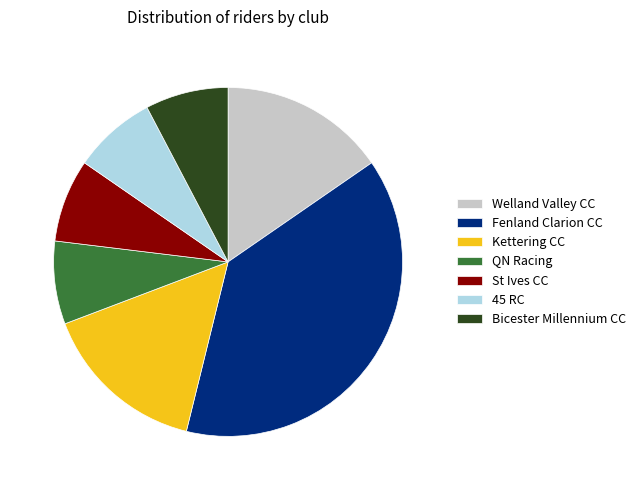

How many segments does this pie chart have?

7